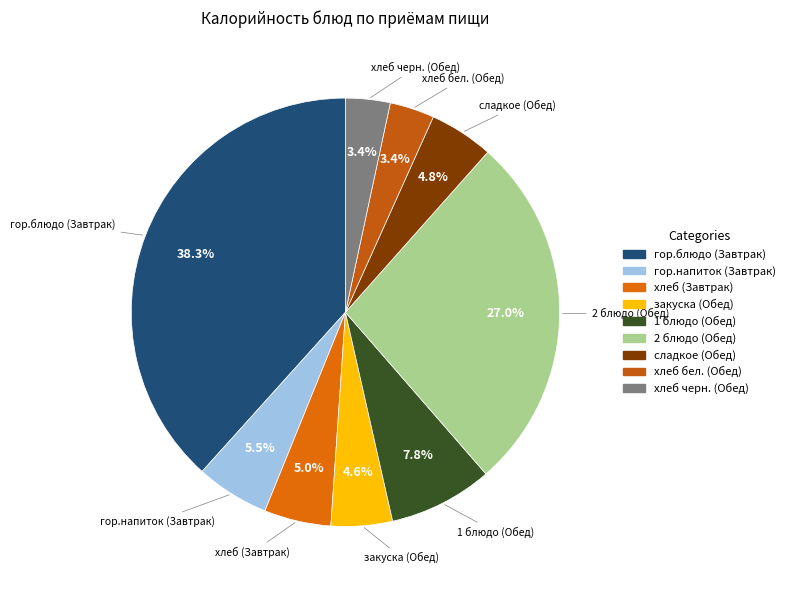

What is the ratio of the value at хлеб черн. (Обед) to the value at 1 блюдо (Обед)?

0.4